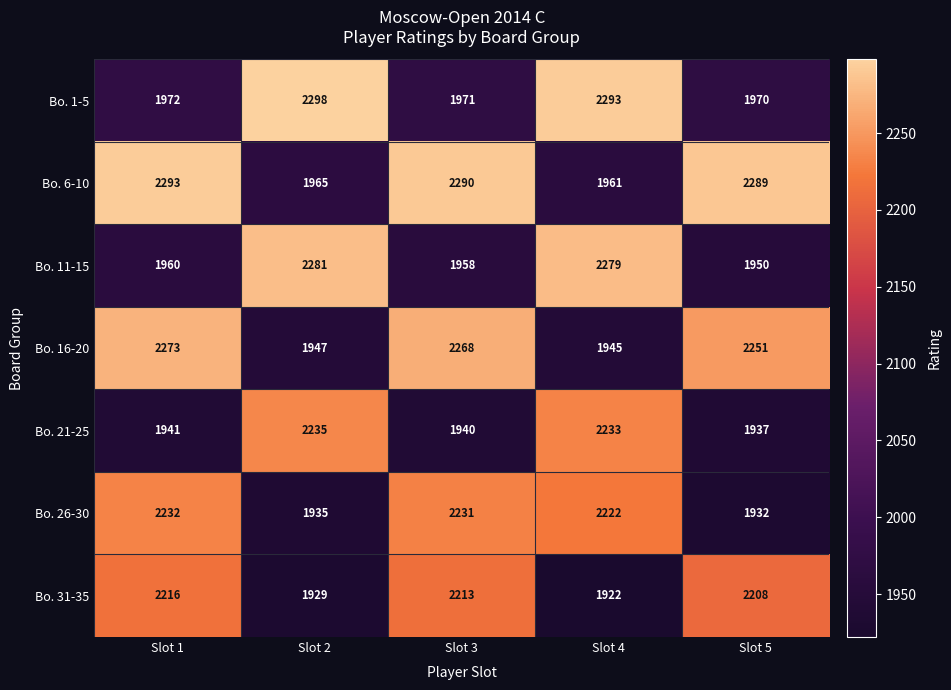

Which series has the widest spread of values?

Bo. 6-10